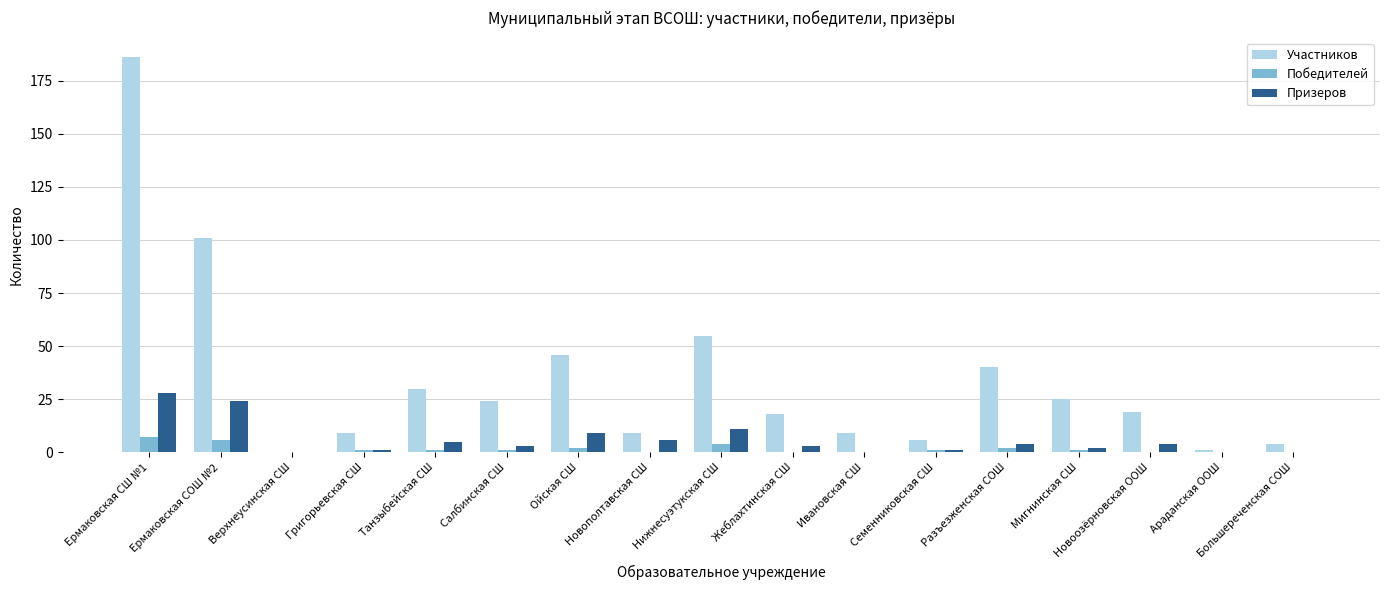

The Участников series shows 18 at Жеблахтинская СШ. True or false?

True